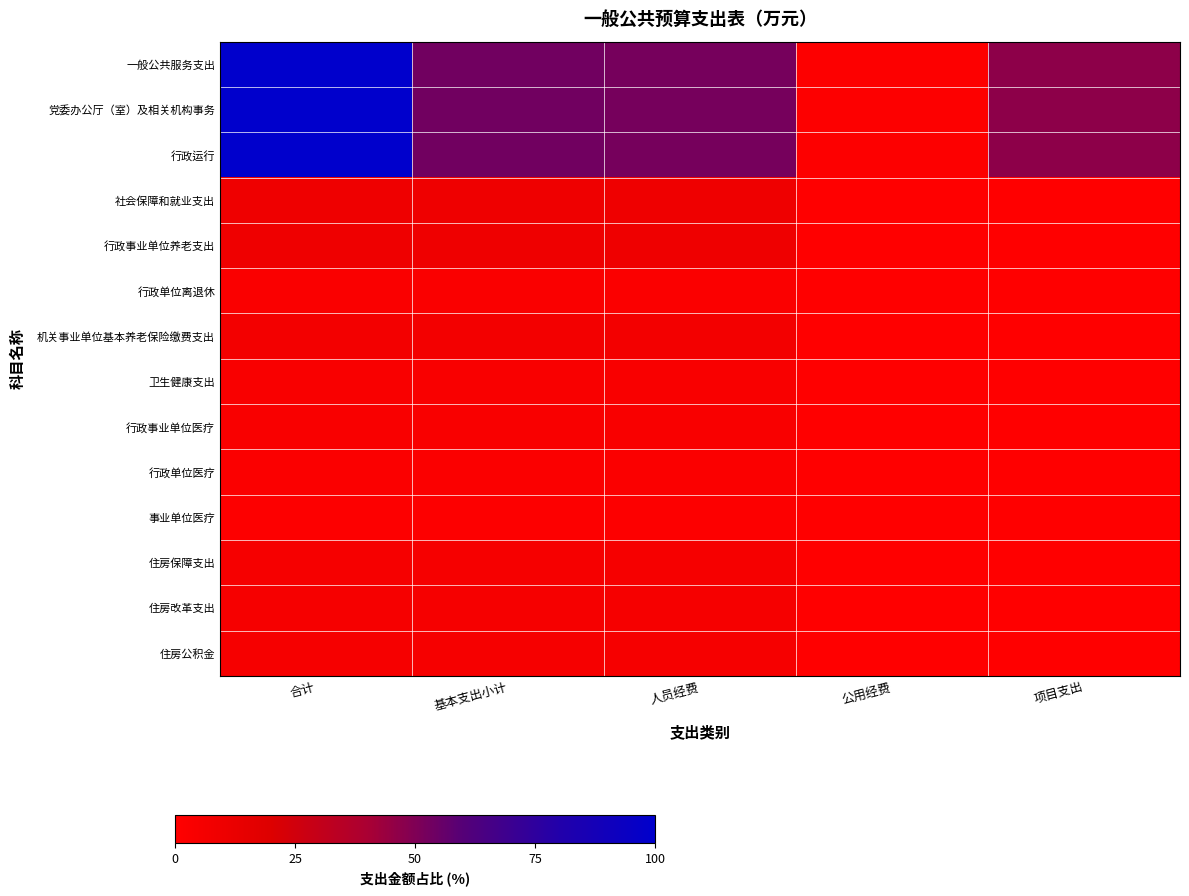

Reading right to left, what are all the values shown in this chart?

一般公共服务支出: 项目支出=46.8	公用经费=1.1	人员经费=52.1	基本支出小计=53.2	合计=100.0
党委办公厅（室）及相关机构事务: 项目支出=46.8	公用经费=1.1	人员经费=52.1	基本支出小计=53.2	合计=100.0
行政运行: 项目支出=46.8	公用经费=1.1	人员经费=52.1	基本支出小计=53.2	合计=100.0
社会保障和就业支出: 项目支出=0.0	公用经费=0.2	人员经费=9.4	基本支出小计=9.6	合计=9.6
行政事业单位养老支出: 项目支出=0.0	公用经费=0.2	人员经费=9.4	基本支出小计=9.6	合计=9.6
行政单位离退休: 项目支出=0.0	公用经费=0.2	人员经费=2.6	基本支出小计=2.9	合计=2.9
机关事业单位基本养老保险缴费支出: 项目支出=0.0	公用经费=0.0	人员经费=6.8	基本支出小计=6.8	合计=6.8
卫生健康支出: 项目支出=0.0	公用经费=0.0	人员经费=3.2	基本支出小计=3.2	合计=3.2
行政事业单位医疗: 项目支出=0.0	公用经费=0.0	人员经费=3.2	基本支出小计=3.2	合计=3.2
行政单位医疗: 项目支出=0.0	公用经费=0.0	人员经费=2.1	基本支出小计=2.1	合计=2.1
事业单位医疗: 项目支出=0.0	公用经费=0.0	人员经费=1.1	基本支出小计=1.1	合计=1.1
住房保障支出: 项目支出=0.0	公用经费=0.0	人员经费=5.1	基本支出小计=5.1	合计=5.1
住房改革支出: 项目支出=0.0	公用经费=0.0	人员经费=5.1	基本支出小计=5.1	合计=5.1
住房公积金: 项目支出=0.0	公用经费=0.0	人员经费=5.1	基本支出小计=5.1	合计=5.1